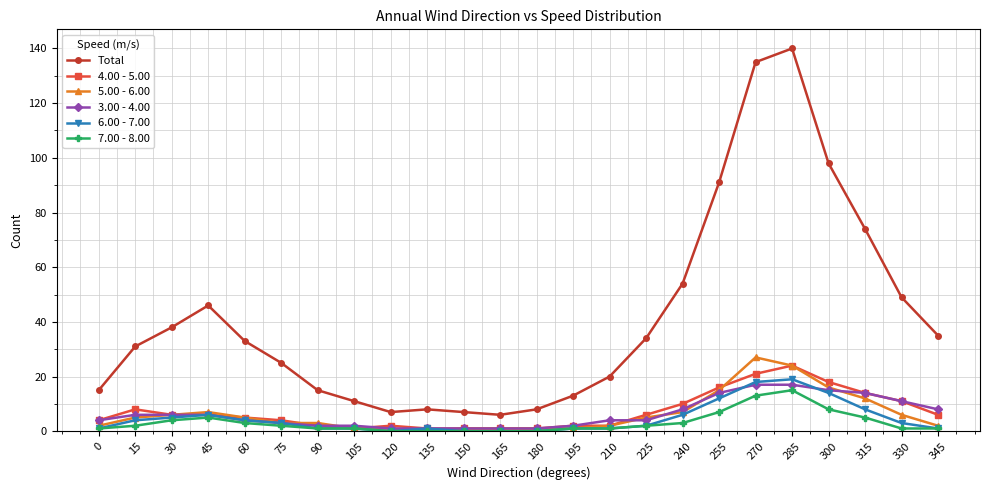

Which label corresponds to the largest value in the chart?

285